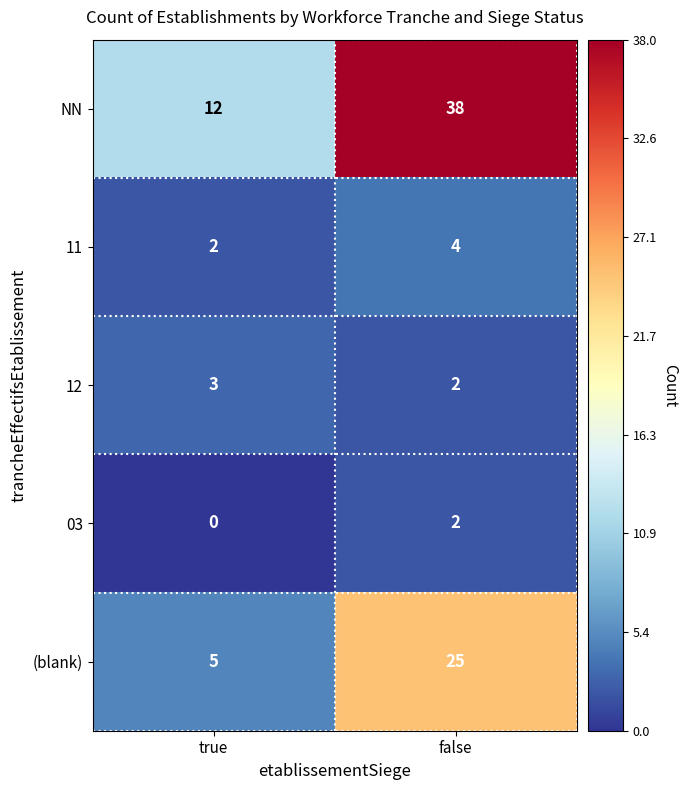

Is the value of 11 at false greater than the value of 03 at false?

Yes